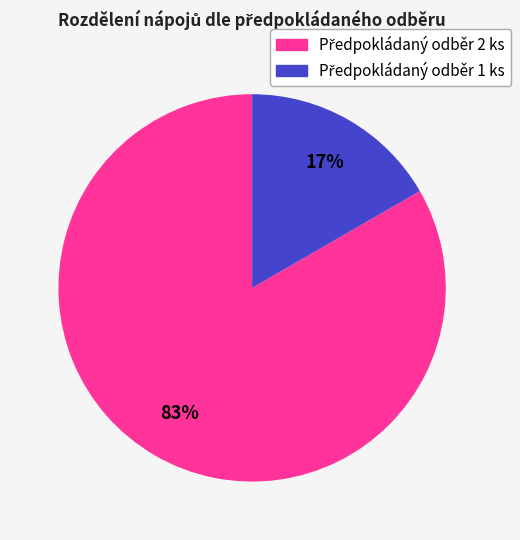

Is there any slice that represents more than half of the pie?

Yes